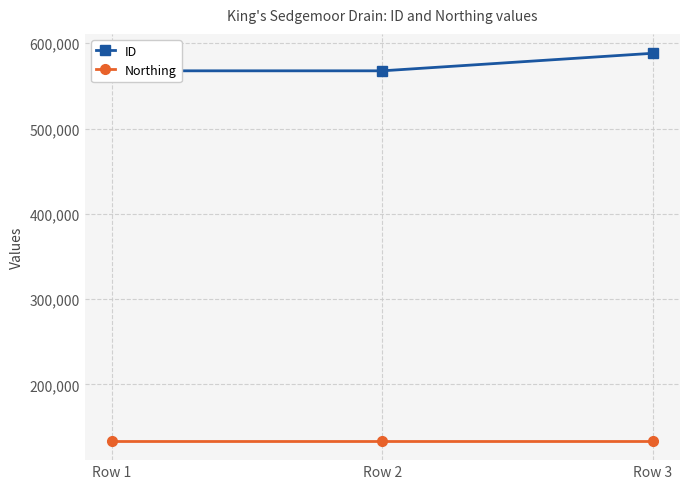

True or false: ID has a value of 741956 at Row 2.

False